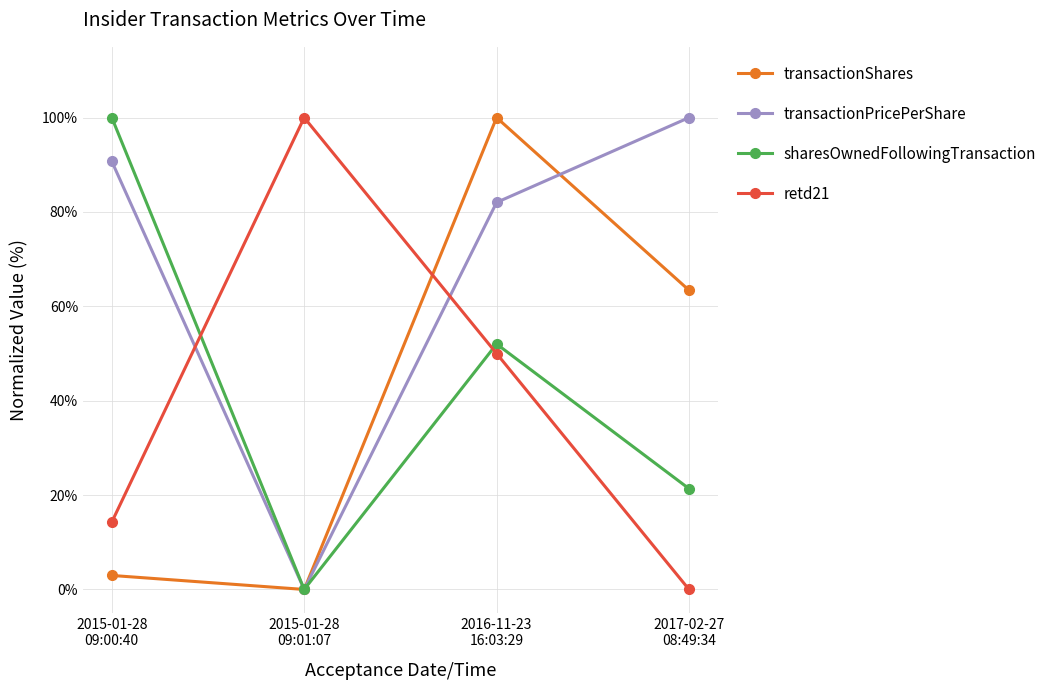

Reading left to right, transcribe all the data shown in this chart.

transactionShares: 3.0	0.0	100.0	63.4
transactionPricePerShare: 90.7	0.0	82.0	100.0
sharesOwnedFollowingTransaction: 100.0	0.0	52.0	21.4
retd21: 14.3	100.0	50.0	0.0